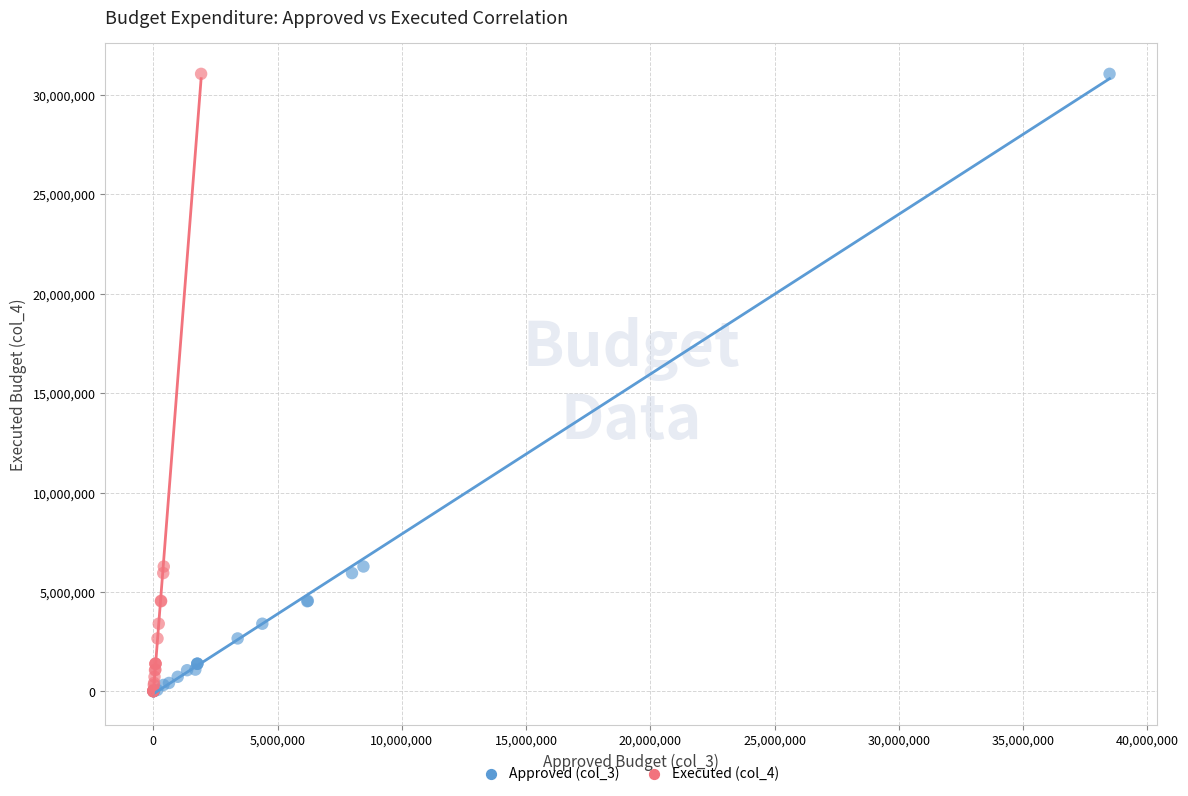

What are all the series names shown in the legend?

Approved (col_3), Executed (col_4)